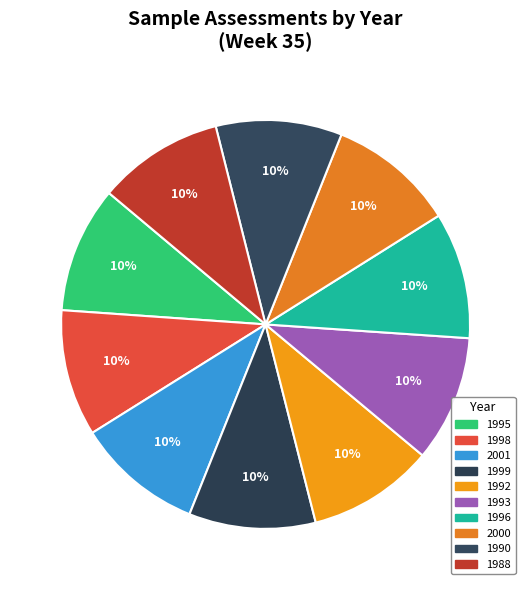

Does 2001 represent more than half of the total?

No